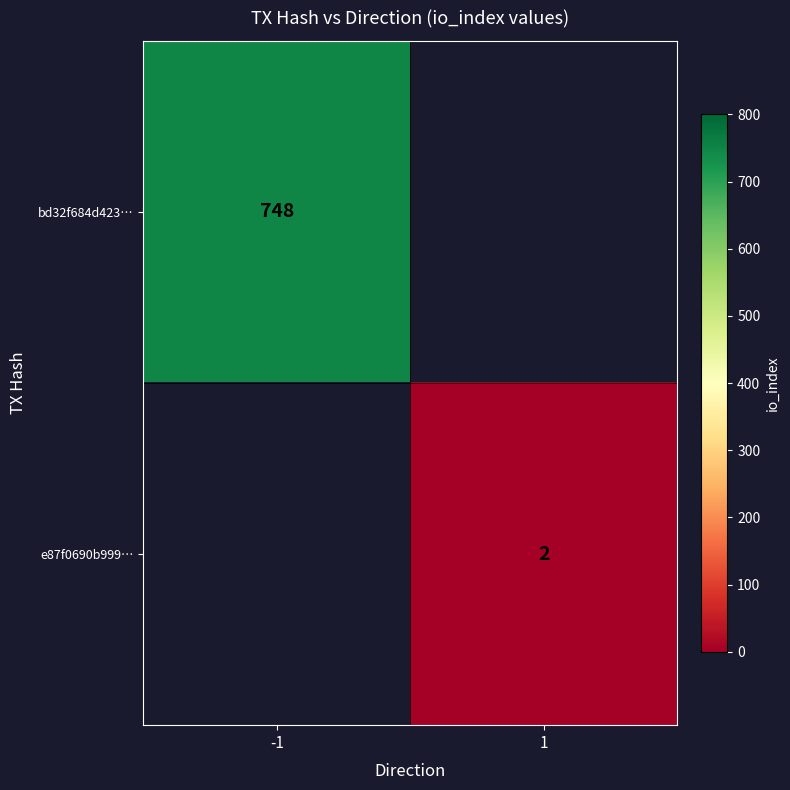

Is it true that bd32f684d423… equals 748 at -1?

True